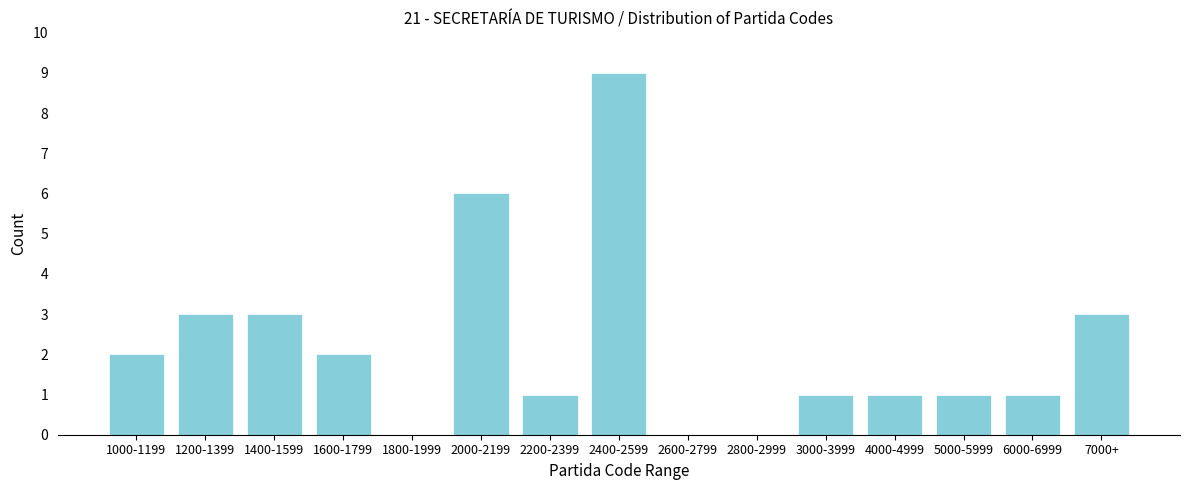

Reading left to right, list all the values displayed in this chart.

1000-1199=2	1200-1399=3	1400-1599=3	1600-1799=2	1800-1999=0	2000-2199=6	2200-2399=1	2400-2599=9	2600-2799=0	2800-2999=0	3000-3999=1	4000-4999=1	5000-5999=1	6000-6999=1	7000+=3